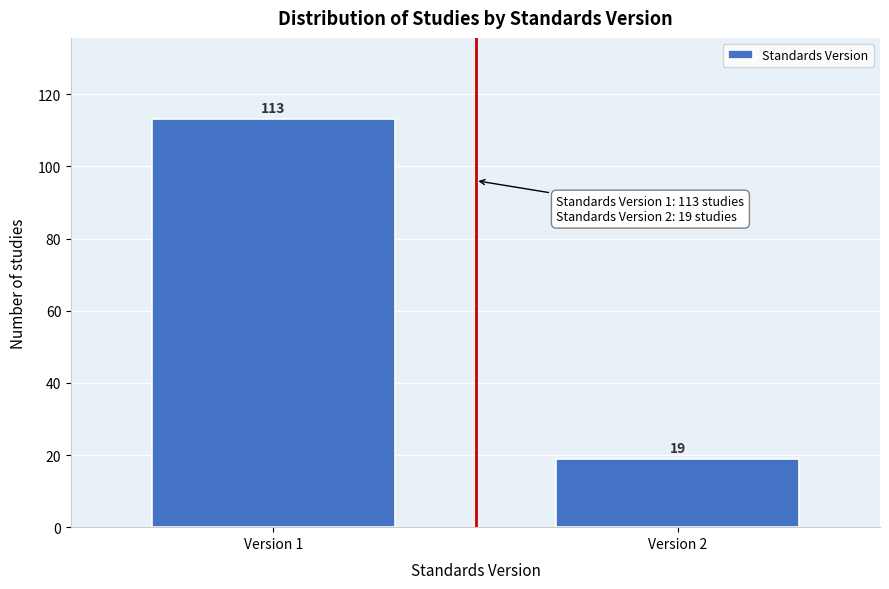

Reading right to left, what are all the values shown in this chart?

19	113